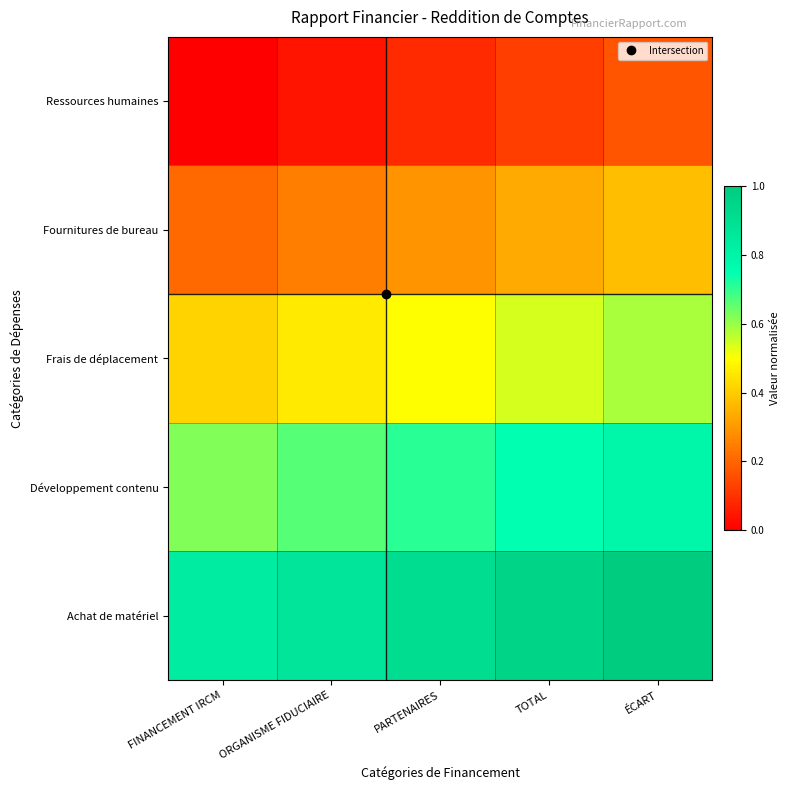

Rank the series by their average value, from lowest to highest.

Ressources humaines, Fournitures de bureau, Frais de déplacement, Développement contenu, Achat de matériel